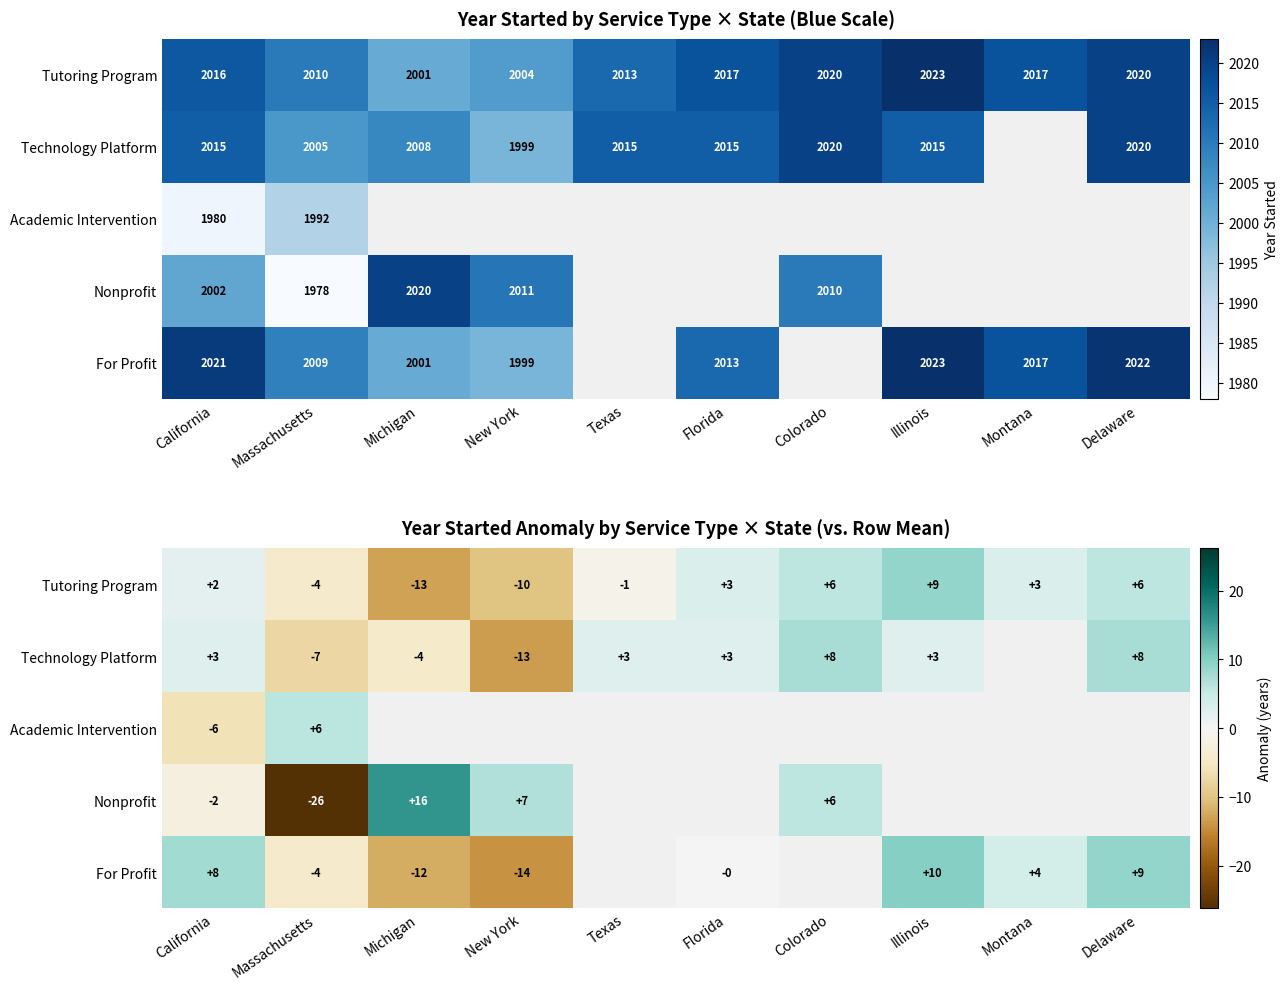

At which label does Tutoring Program reach its minimum?

Michigan